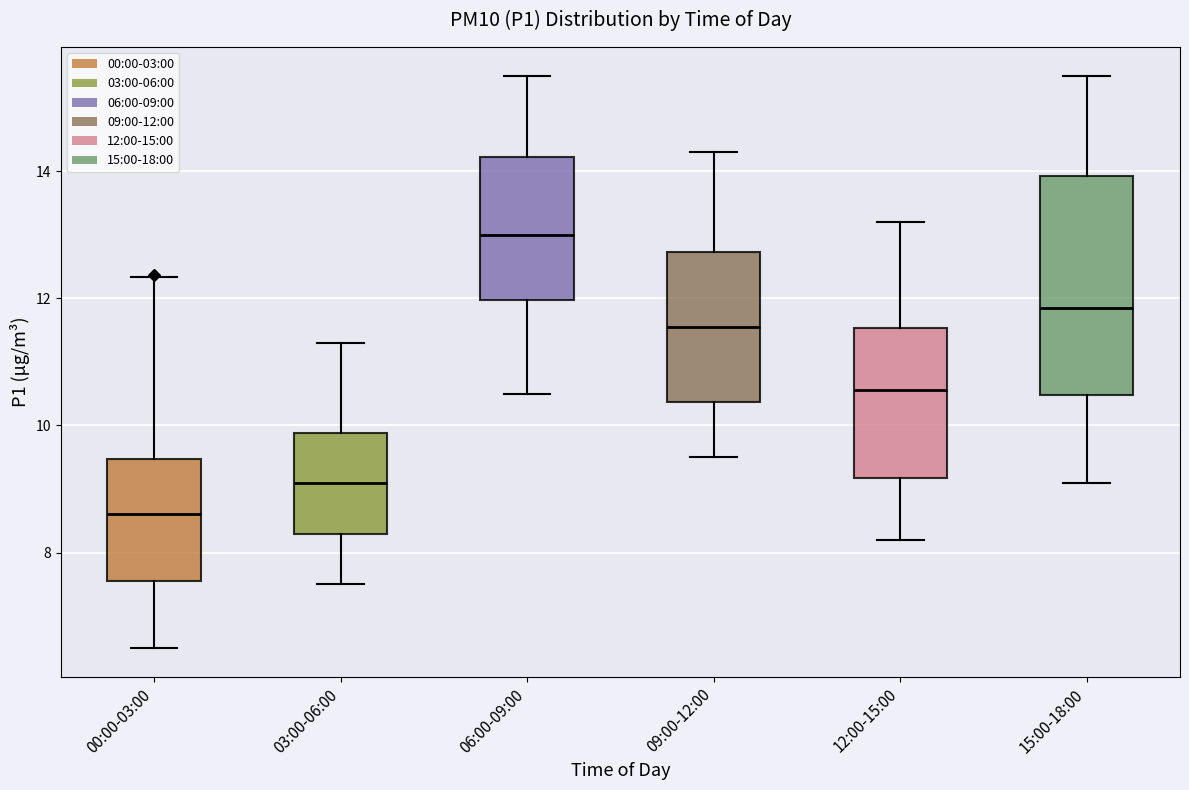

Comparing the boxes themselves (not the whiskers), which one is the tallest?

15:00-18:00